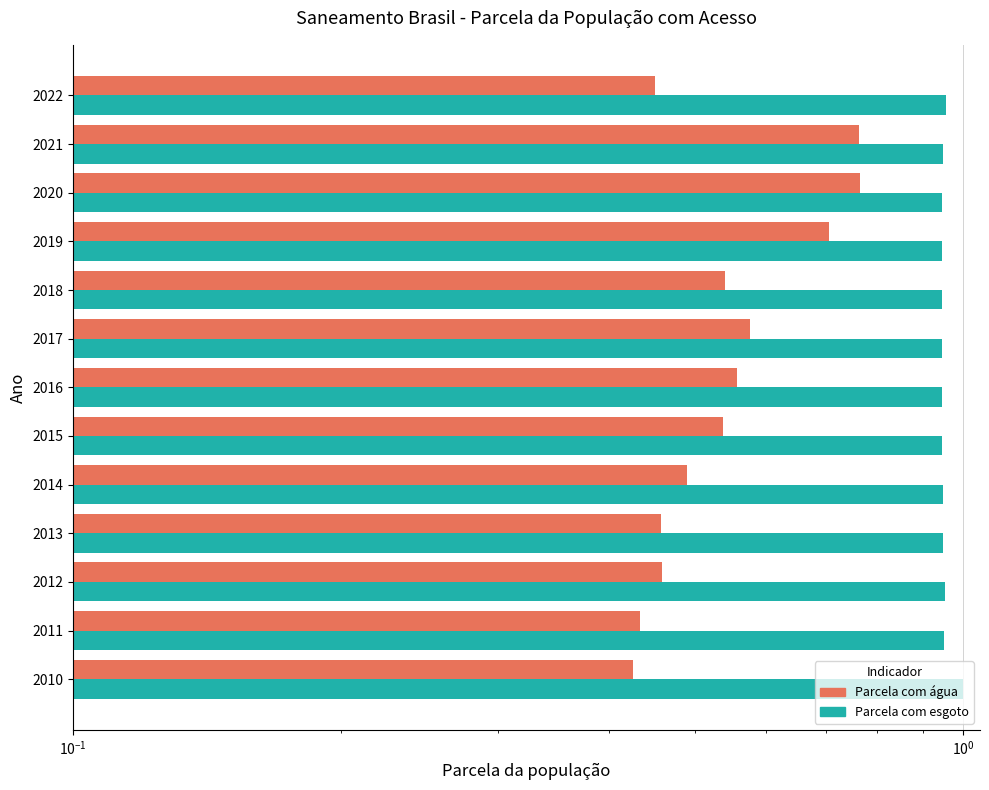

What is the sum of the Parcela_esgoto values at 2021 and 2010?

1.9